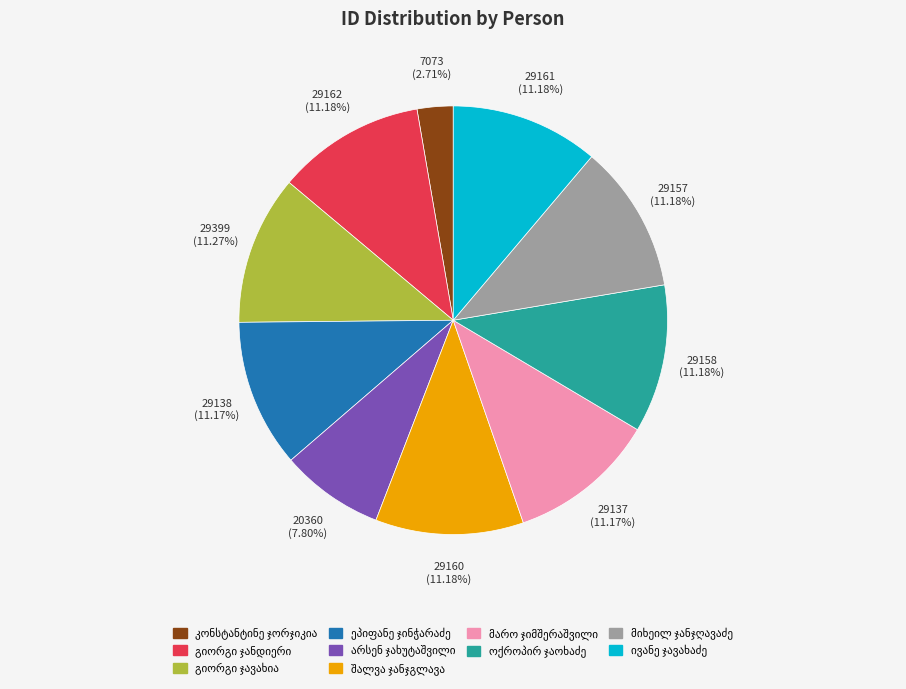

Is there any slice that represents more than half of the pie?

No